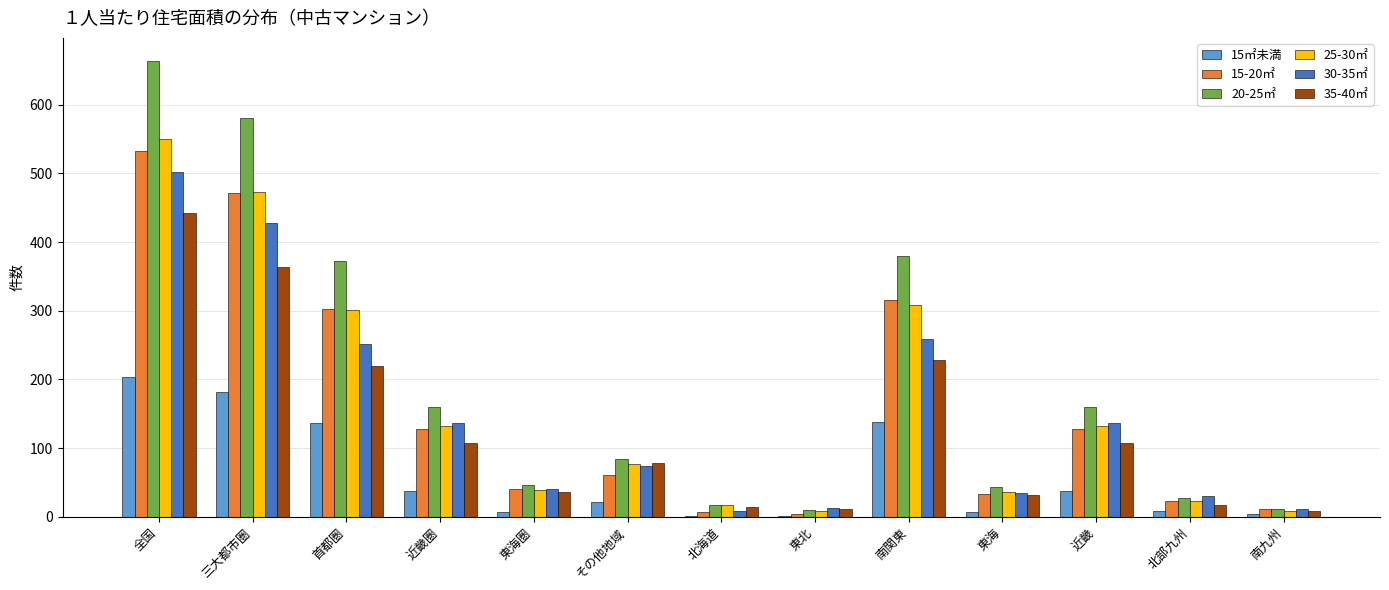

Is it true that 15-20㎡ equals 184 at 近畿圏?

False